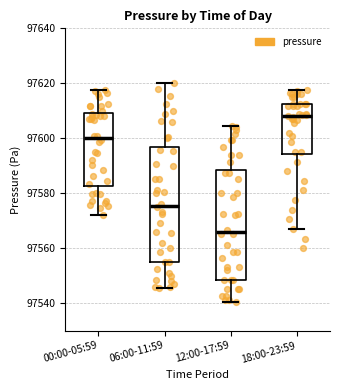

Reading left to right, transcribe this box plot: for each box, give where its median line is, the range the box spans, and where its two whiskers end, as read against the y-axis. The values are not printed on the chart, so give them approximately, as read against the axis.

00:00-05:59: median 97600, box 97582 to 97610, whiskers 97572 to 97618
06:00-11:59: median 97576, box 97556 to 97596, whiskers 97546 to 97620
12:00-17:59: median 97566, box 97548 to 97588, whiskers 97540 to 97604
18:00-23:59: median 97608, box 97594 to 97612, whiskers 97568 to 97618